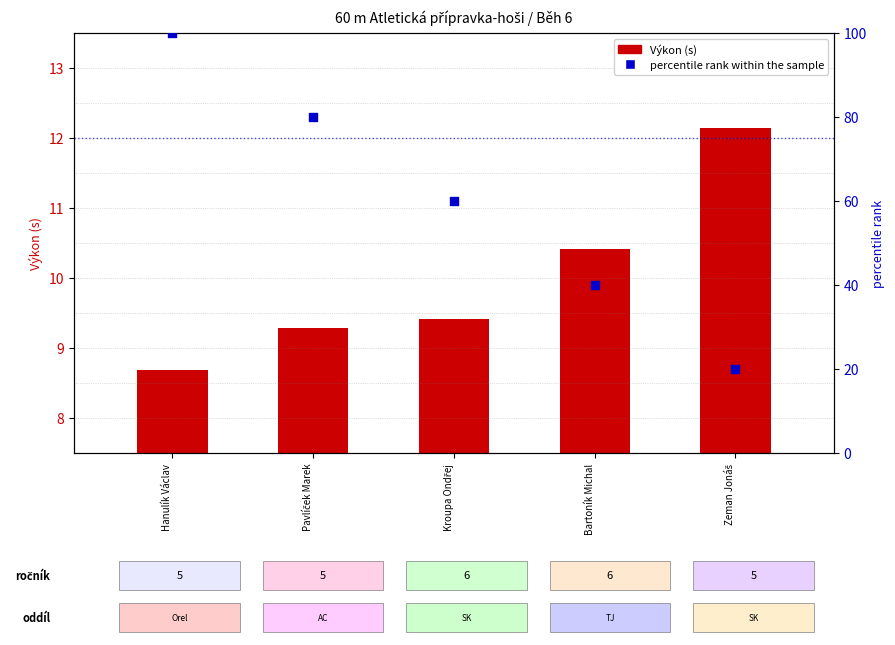

Which series contains the highest Y value?

percentile rank within the sample